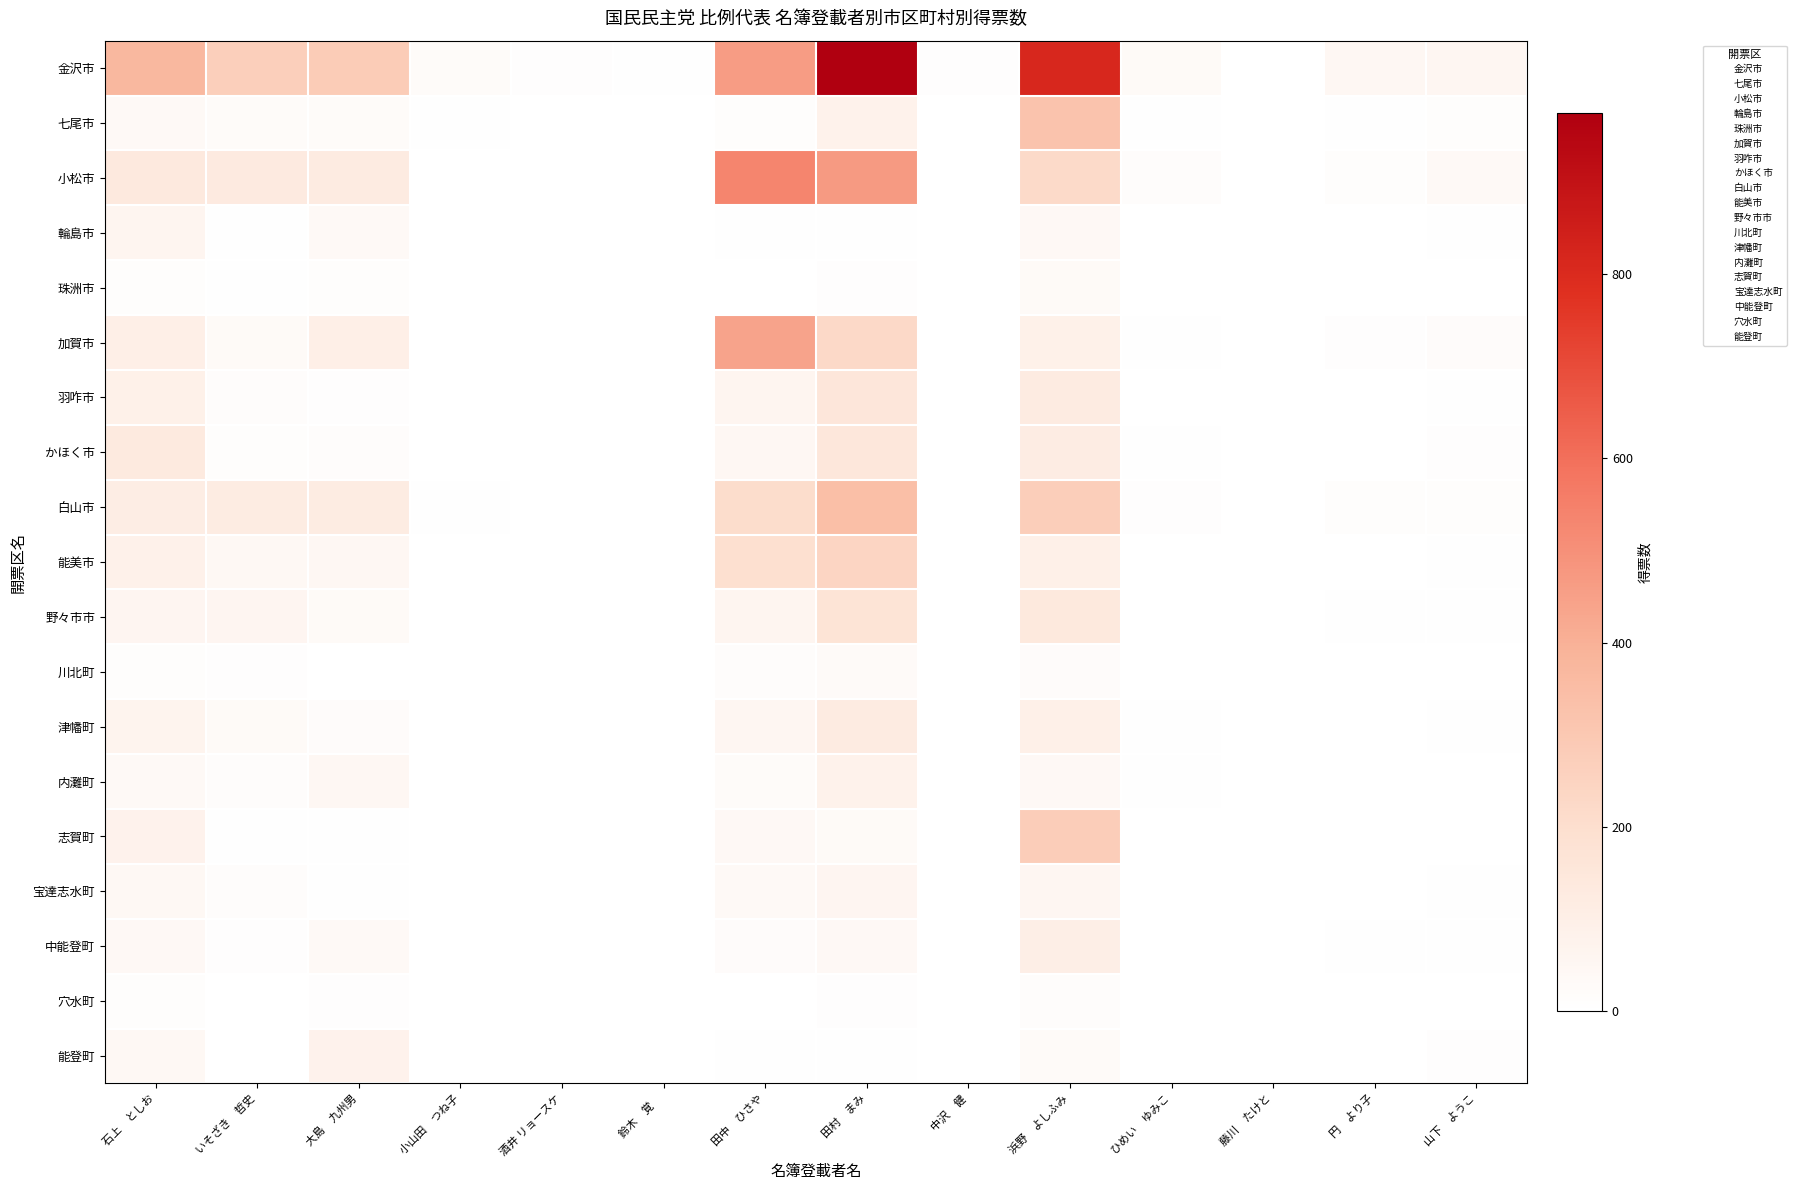

What is the difference between the highest and lowest values at 山下　ようこ?

53.4